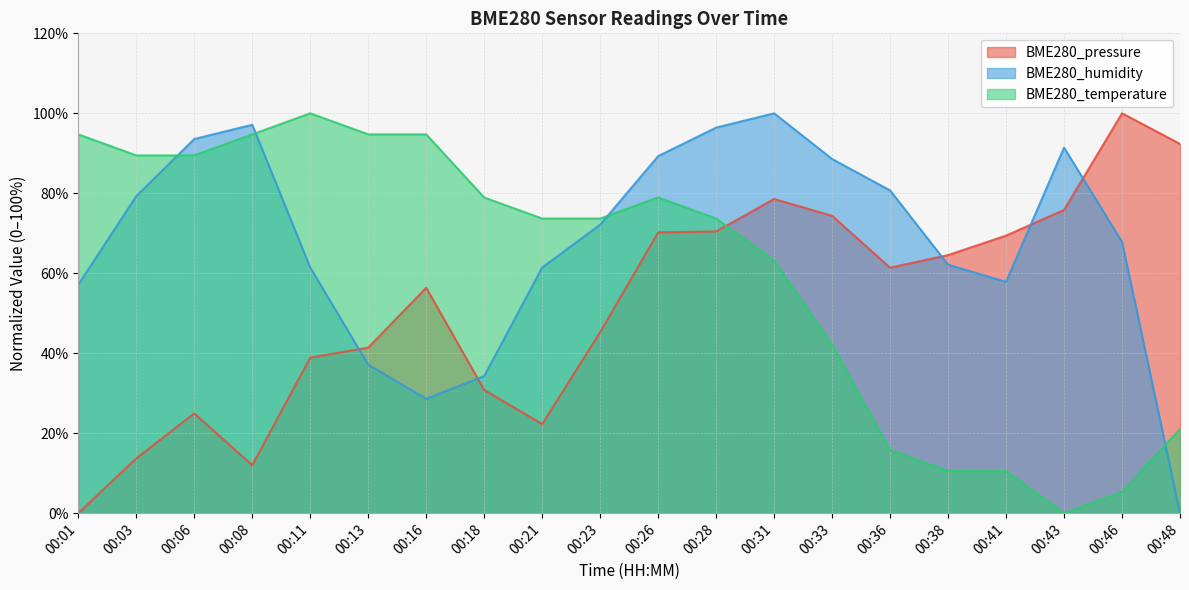

True or false: BME280_temperature has more than 0 points higher than both neighbors.

True